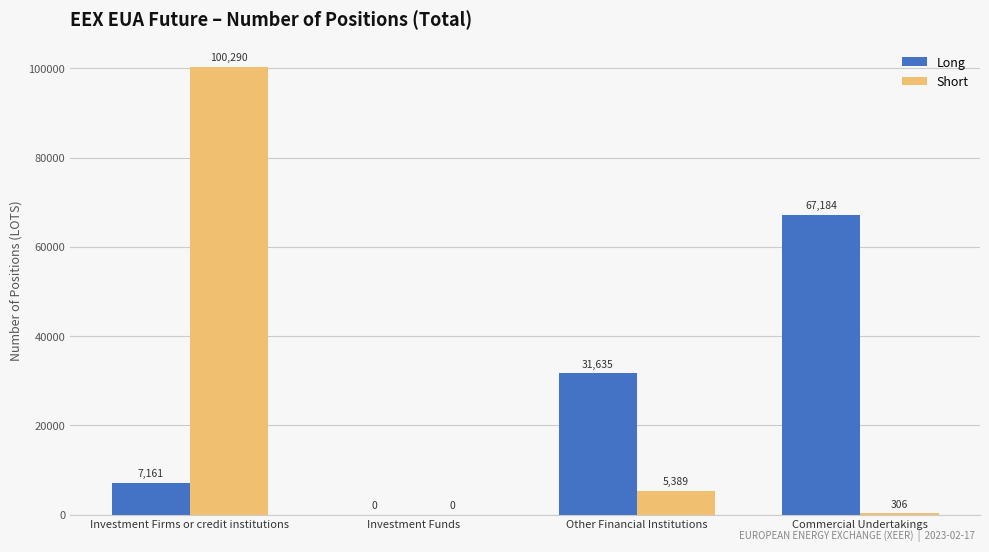

Where does the Short series first go above 5389?

Investment Firms or credit institutions